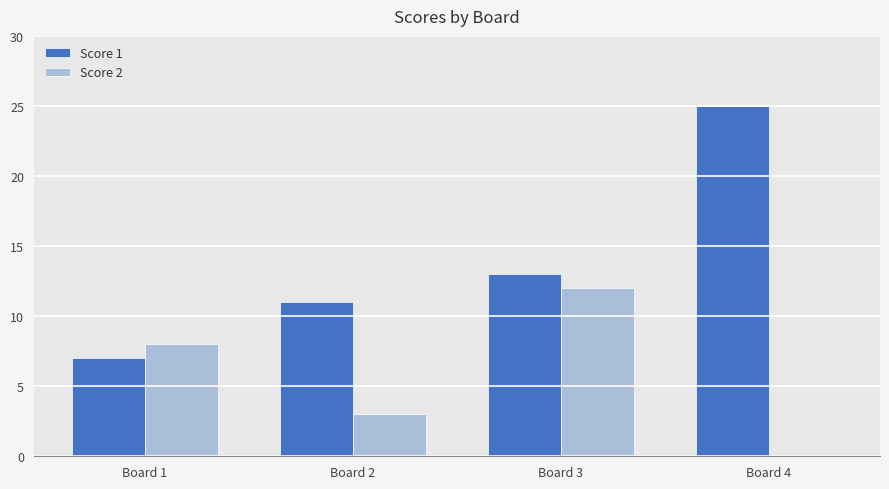

What is the sum of all Score 1 values?

56